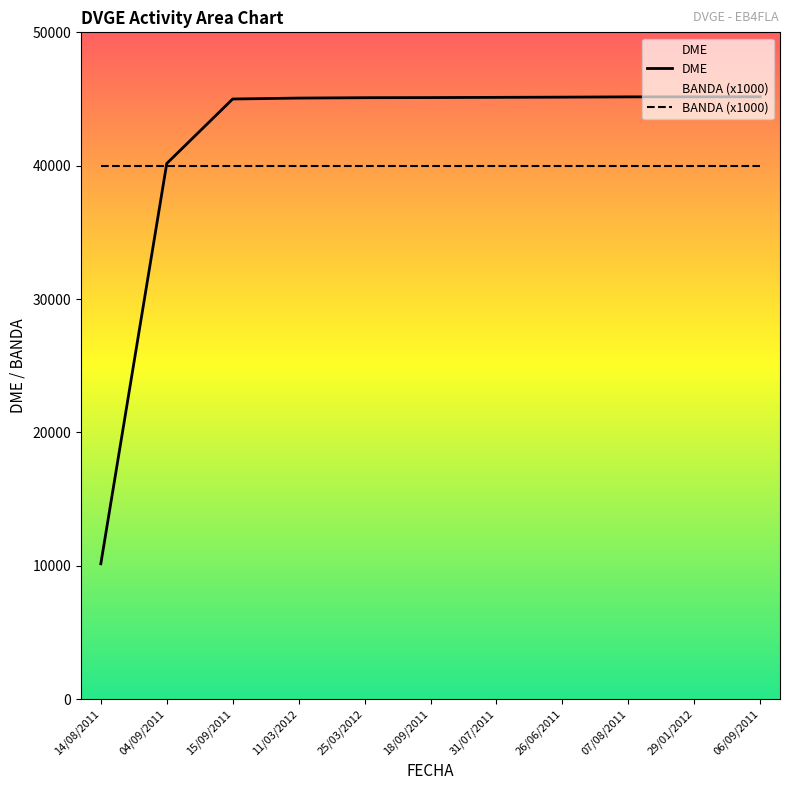

Count the number of categories in the chart.

11